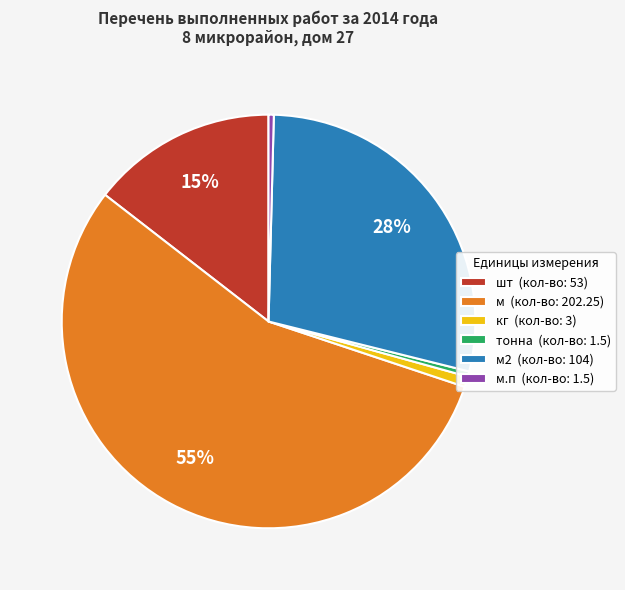

Does any single category account for the majority?

Yes